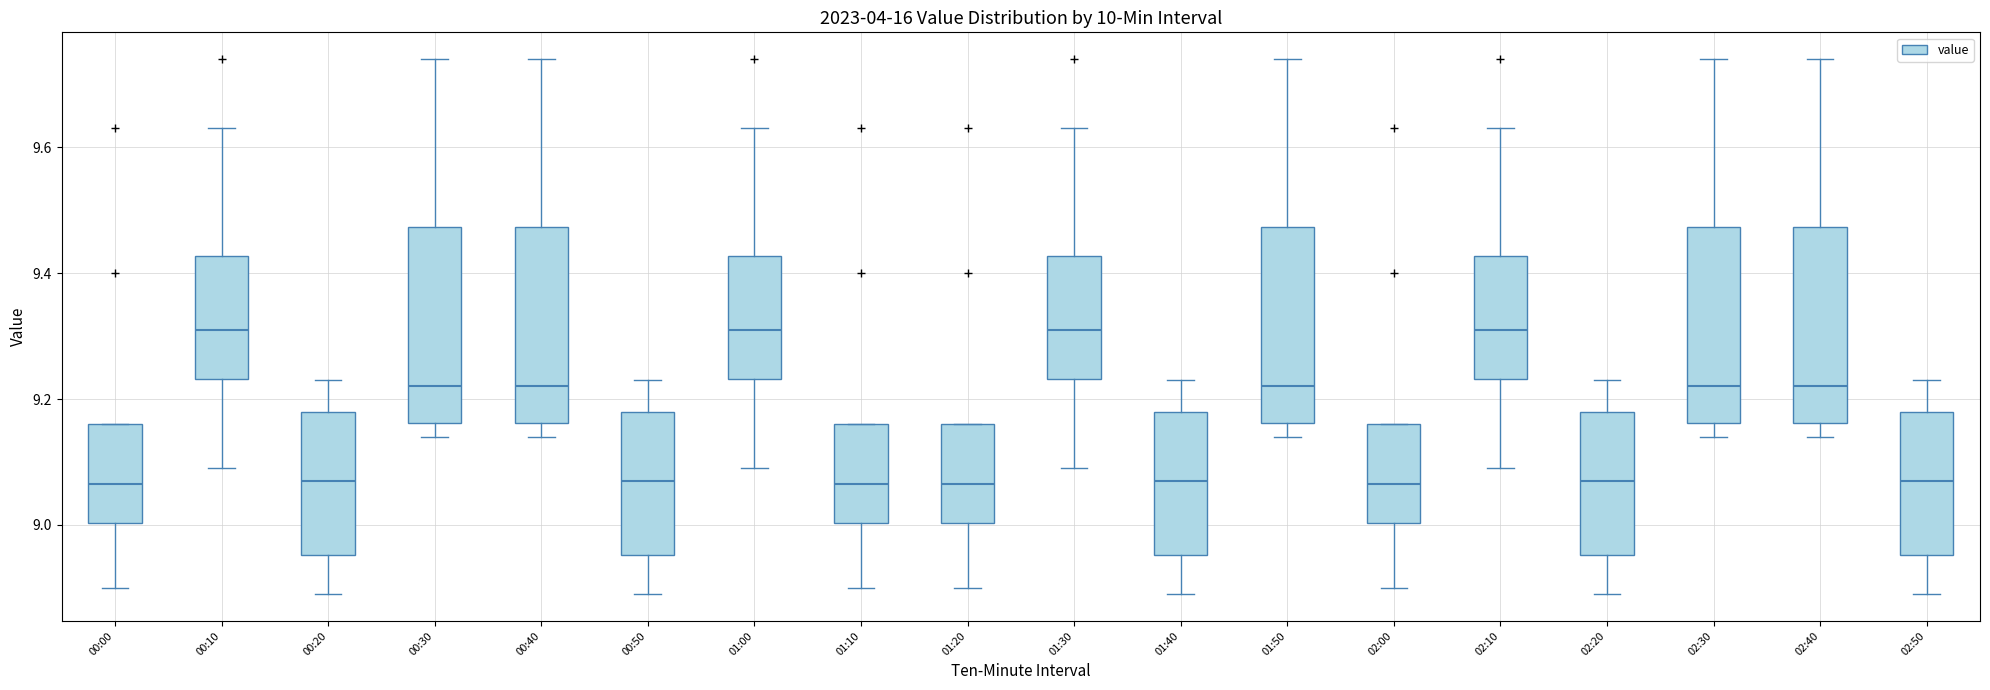

Where does the median line of the box for 02:20 sit on the y-axis? The values are not printed on the chart, so give them approximately, as read against the axis.

9.08